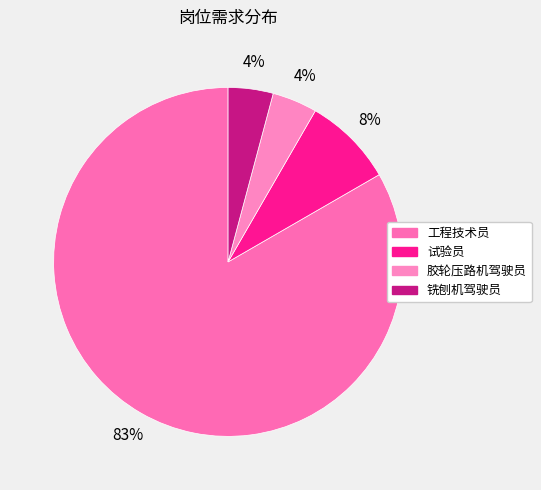

To the nearest percent, what percentage of the pie is 铣刨机驾驶员?

4%